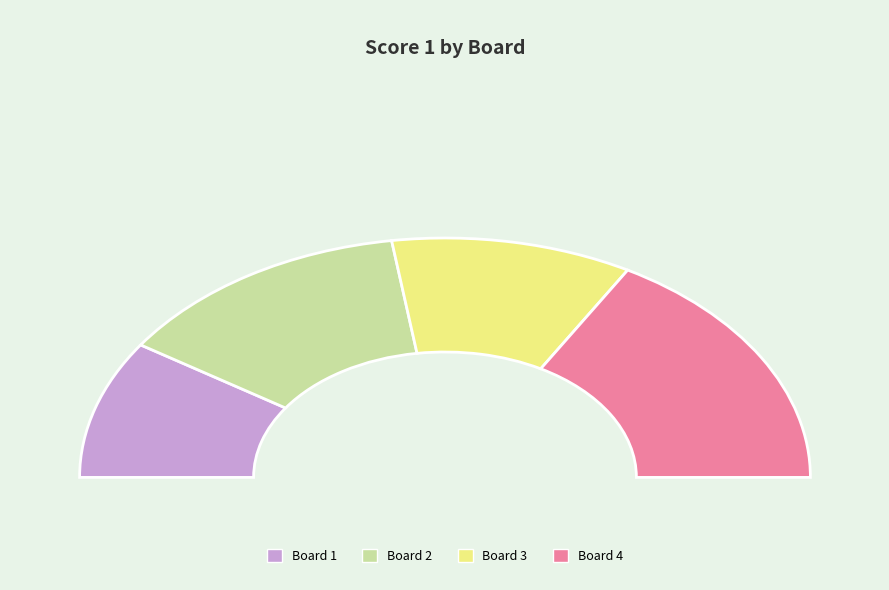

Is the sum of Board 3
Ghummre Kunnal P and Board 1
Eswaramoorthy Yuvaraj greater than half?

No